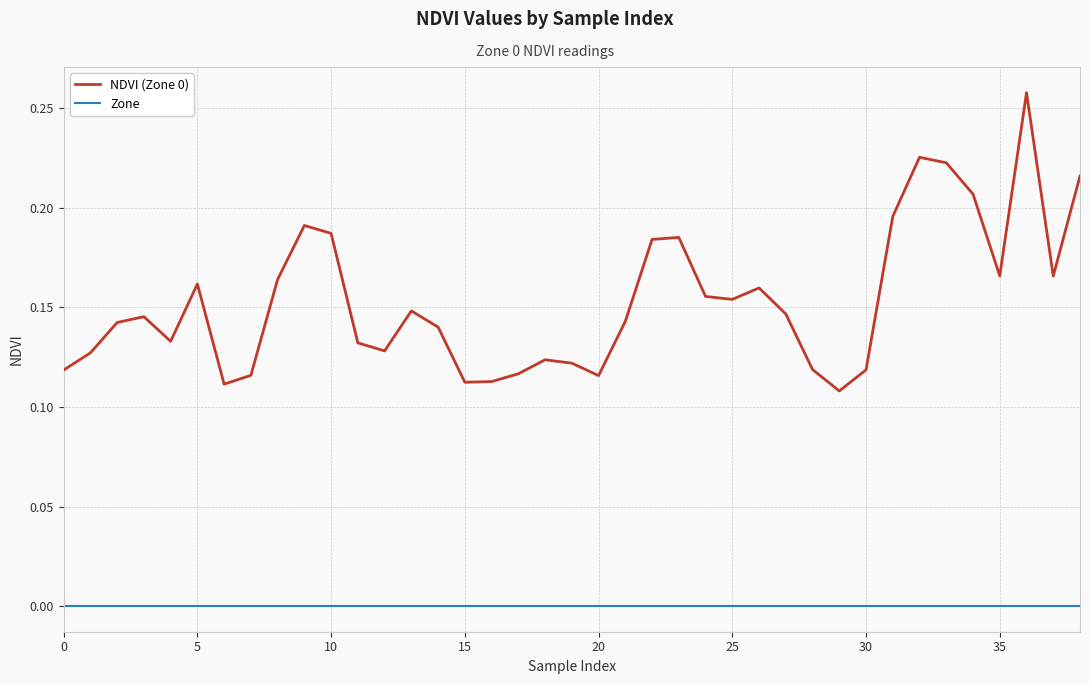

True or false: Zone and NDVI (Zone 0) cross at least once.

False